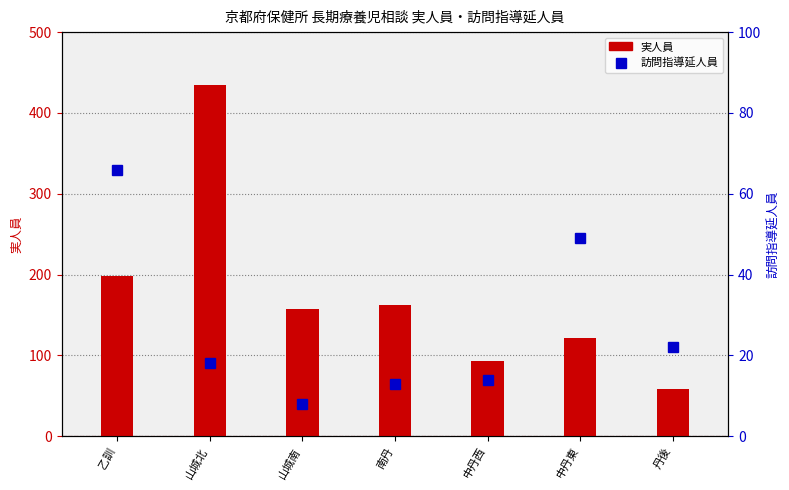

The 実人員 series shows 198 at 乙訓. True or false?

True